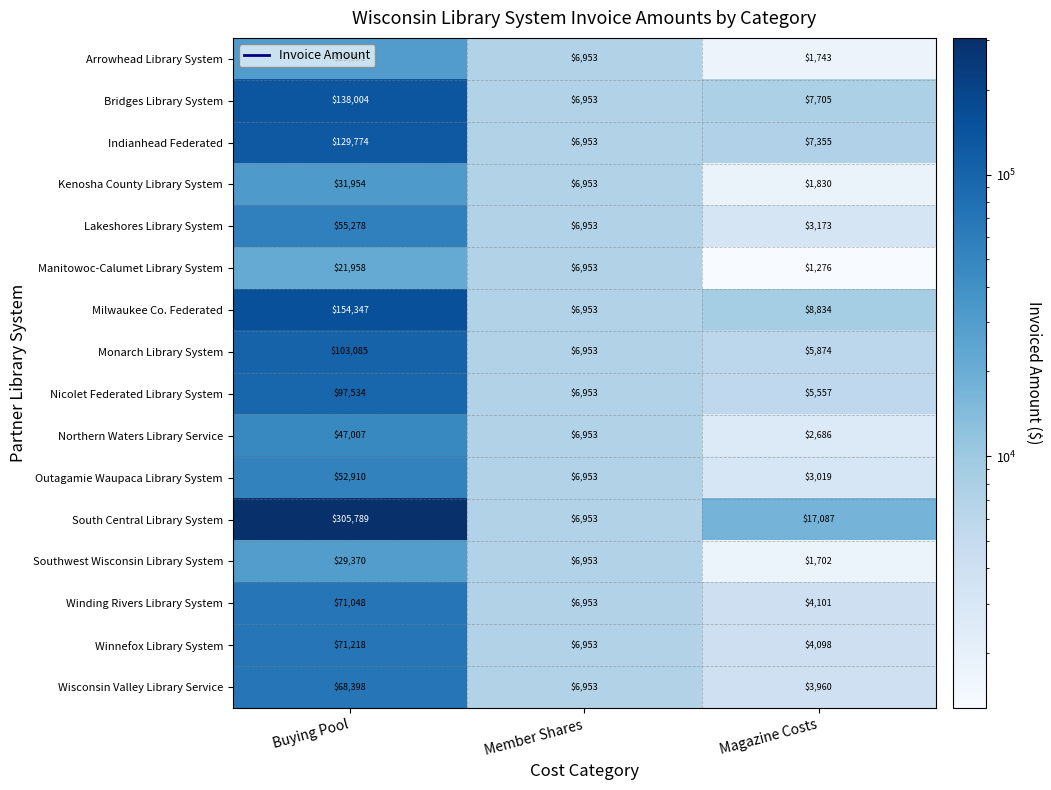

What is the smallest value displayed?

1276